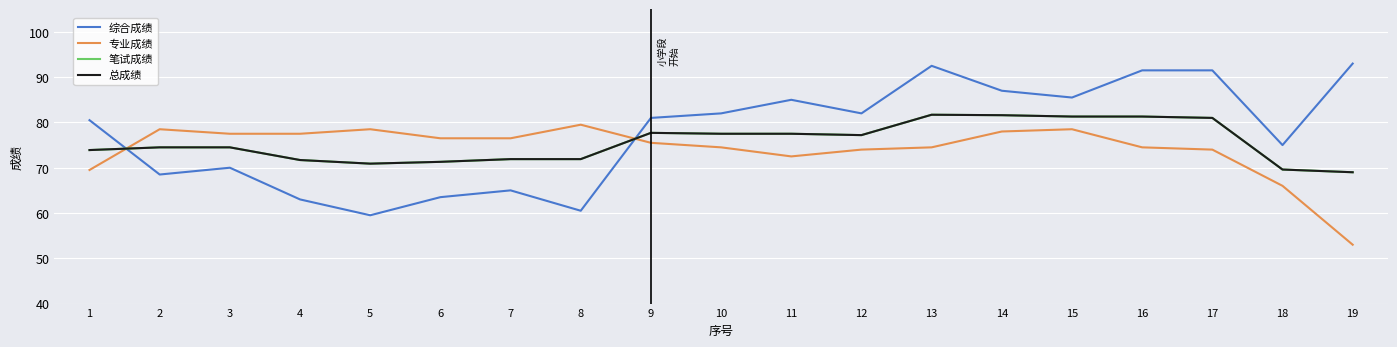

Is the value of 笔试成绩 at 6 greater than the value of 综合成绩 at 1?

No